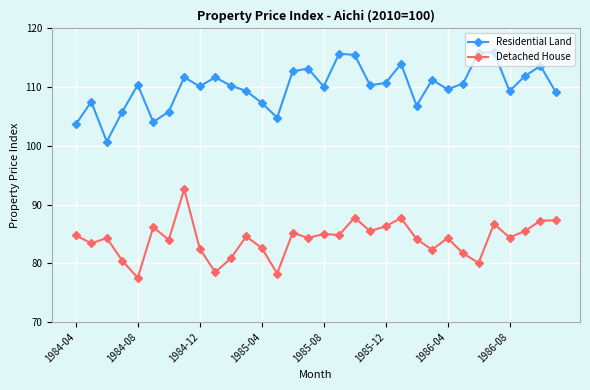

True or false: Detached House has more than 2 interior local peaks.

True